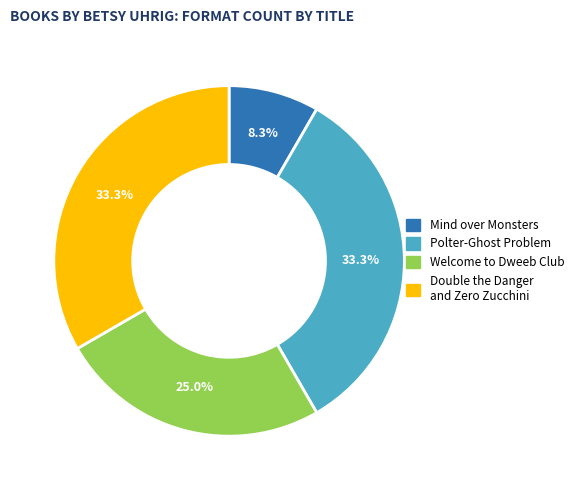

What is the total percentage of Double the Danger and Zero Zucchini and Polter-Ghost Problem?

66.7%